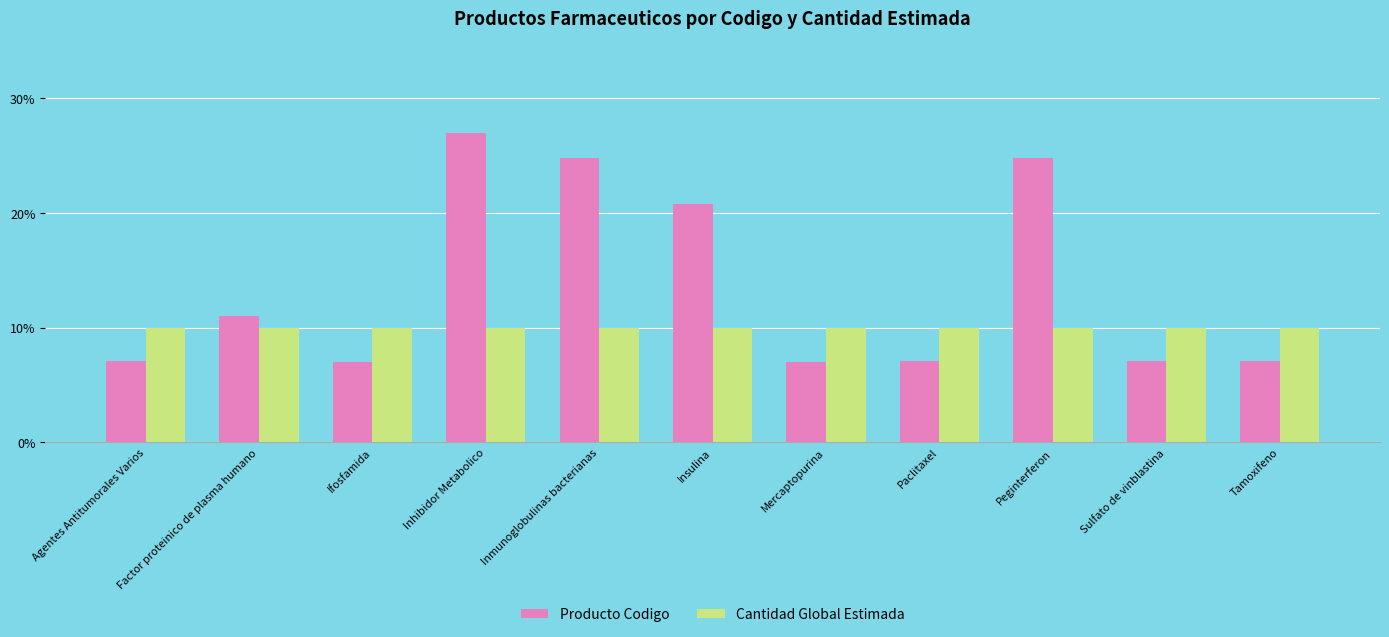

Which series changed the most between Agentes Antitumorales Varios and Peginterferon?

Producto Codigo